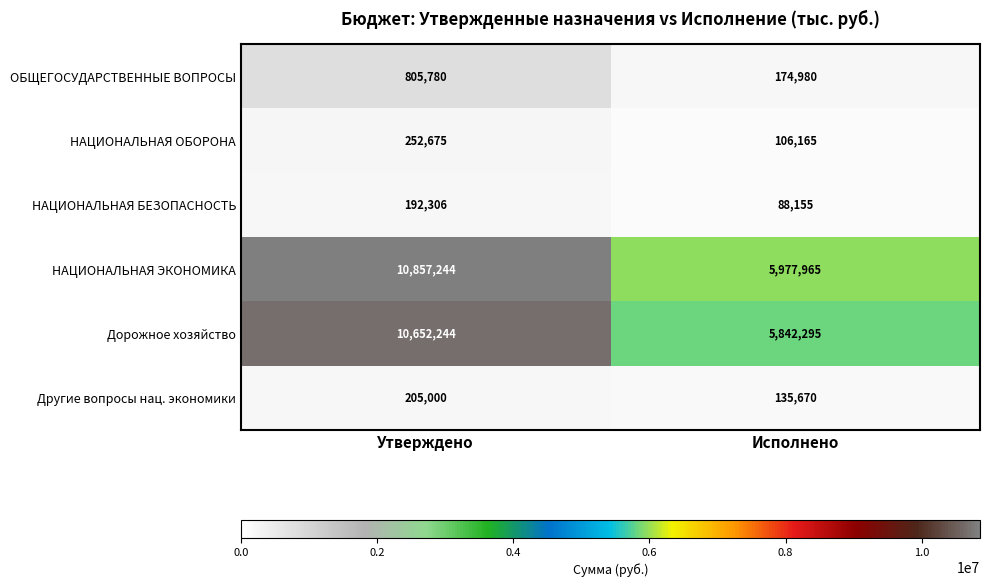

At Исполнено, list the series in order from smallest to largest.

НАЦИОНАЛЬНАЯ БЕЗОПАСНОСТЬ, НАЦИОНАЛЬНАЯ ОБОРОНА, Другие вопросы нац. экономики, ОБЩЕГОСУДАРСТВЕННЫЕ ВОПРОСЫ, Дорожное хозяйство, НАЦИОНАЛЬНАЯ ЭКОНОМИКА